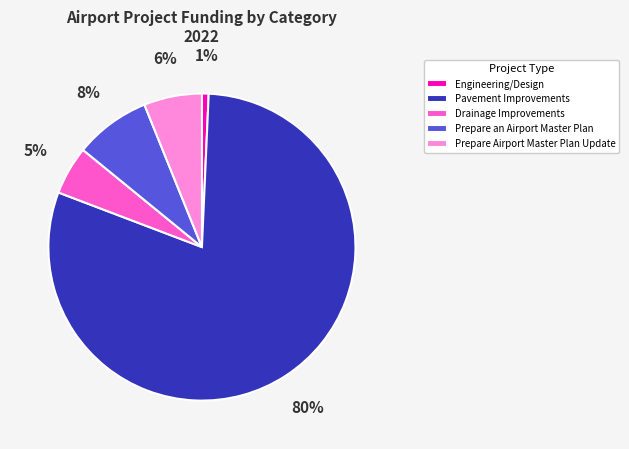

True or false: Engineering/Design accounts for 11% of the total.

False